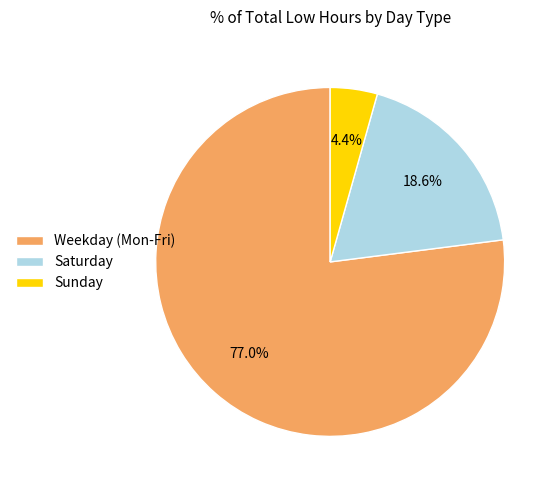

What is the largest slice in the pie chart?

Weekday (Mon-Fri)